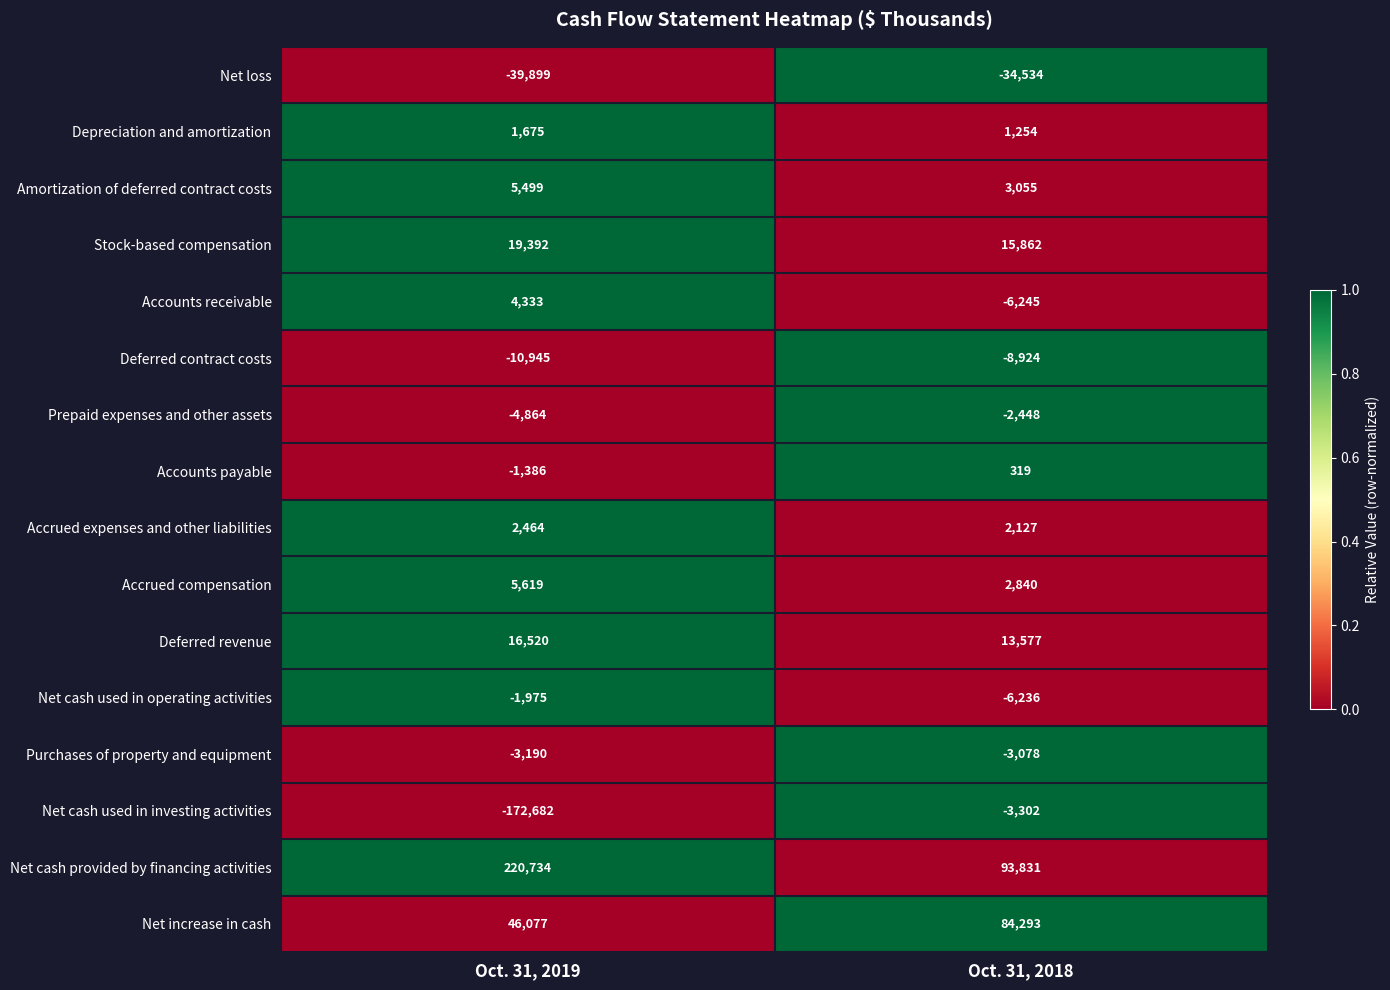

Rank the series at Oct. 31, 2018 from lowest to highest value.

Net loss, Deferred contract costs, Accounts receivable, Net cash used in operating activities, Net cash used in investing activities, Purchases of property and equipment, Prepaid expenses and other assets, Accounts payable, Depreciation and amortization, Accrued expenses and other liabilities, Accrued compensation, Amortization of deferred contract costs, Deferred revenue, Stock-based compensation, Net increase in cash, Net cash provided by financing activities